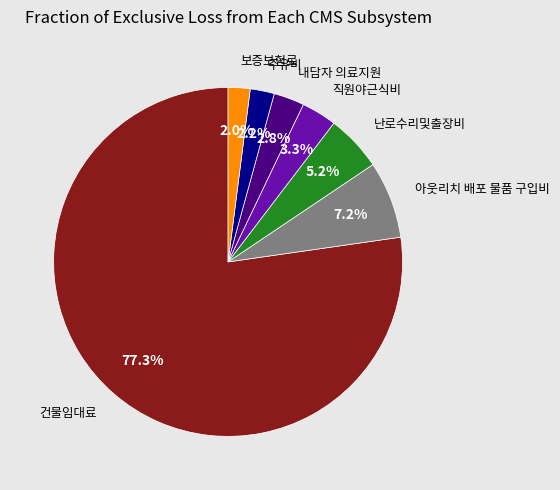

Is there a majority slice in this chart?

Yes